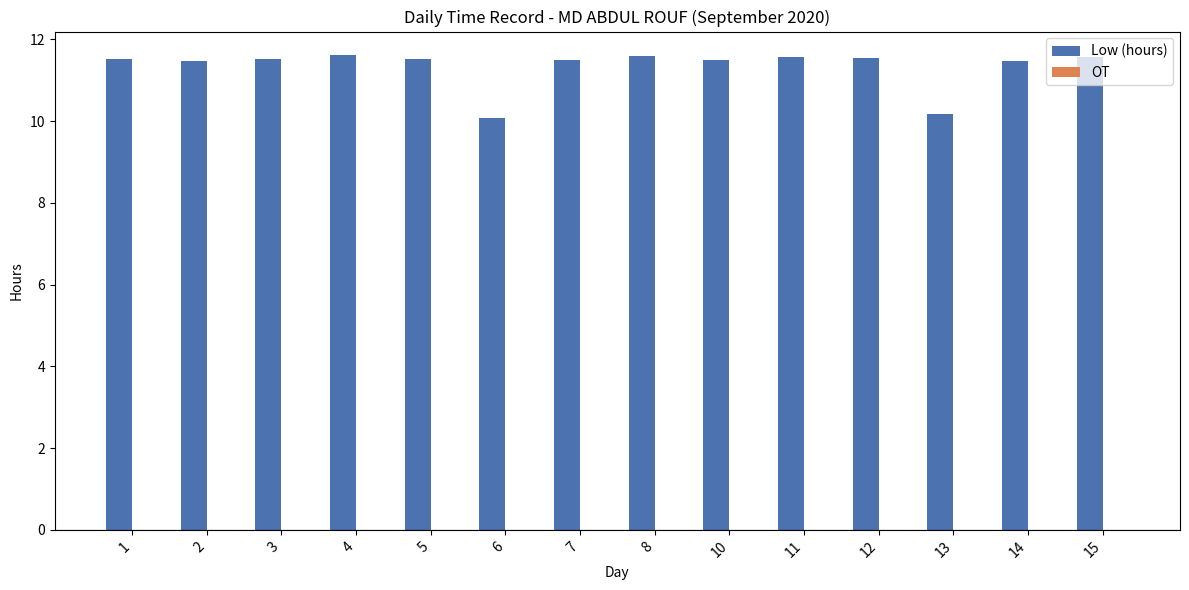

What is the minimum value shown in the chart?

10.1